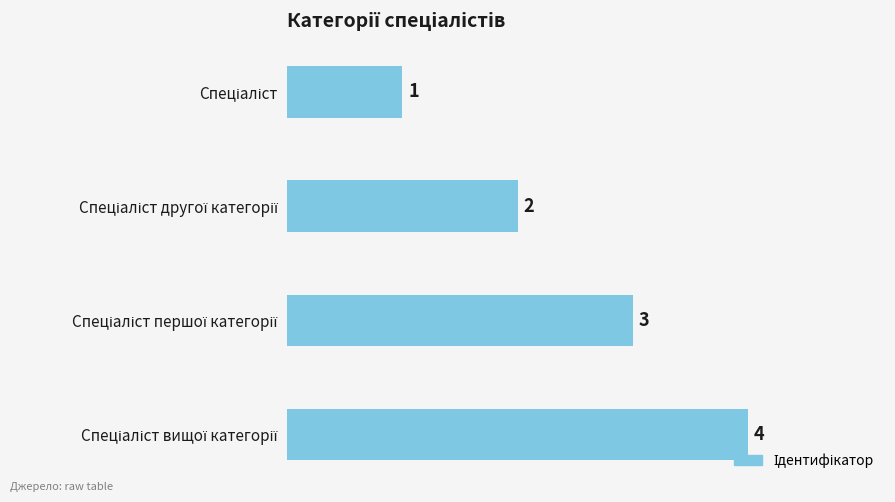

What is the maximum value shown in the chart?

4